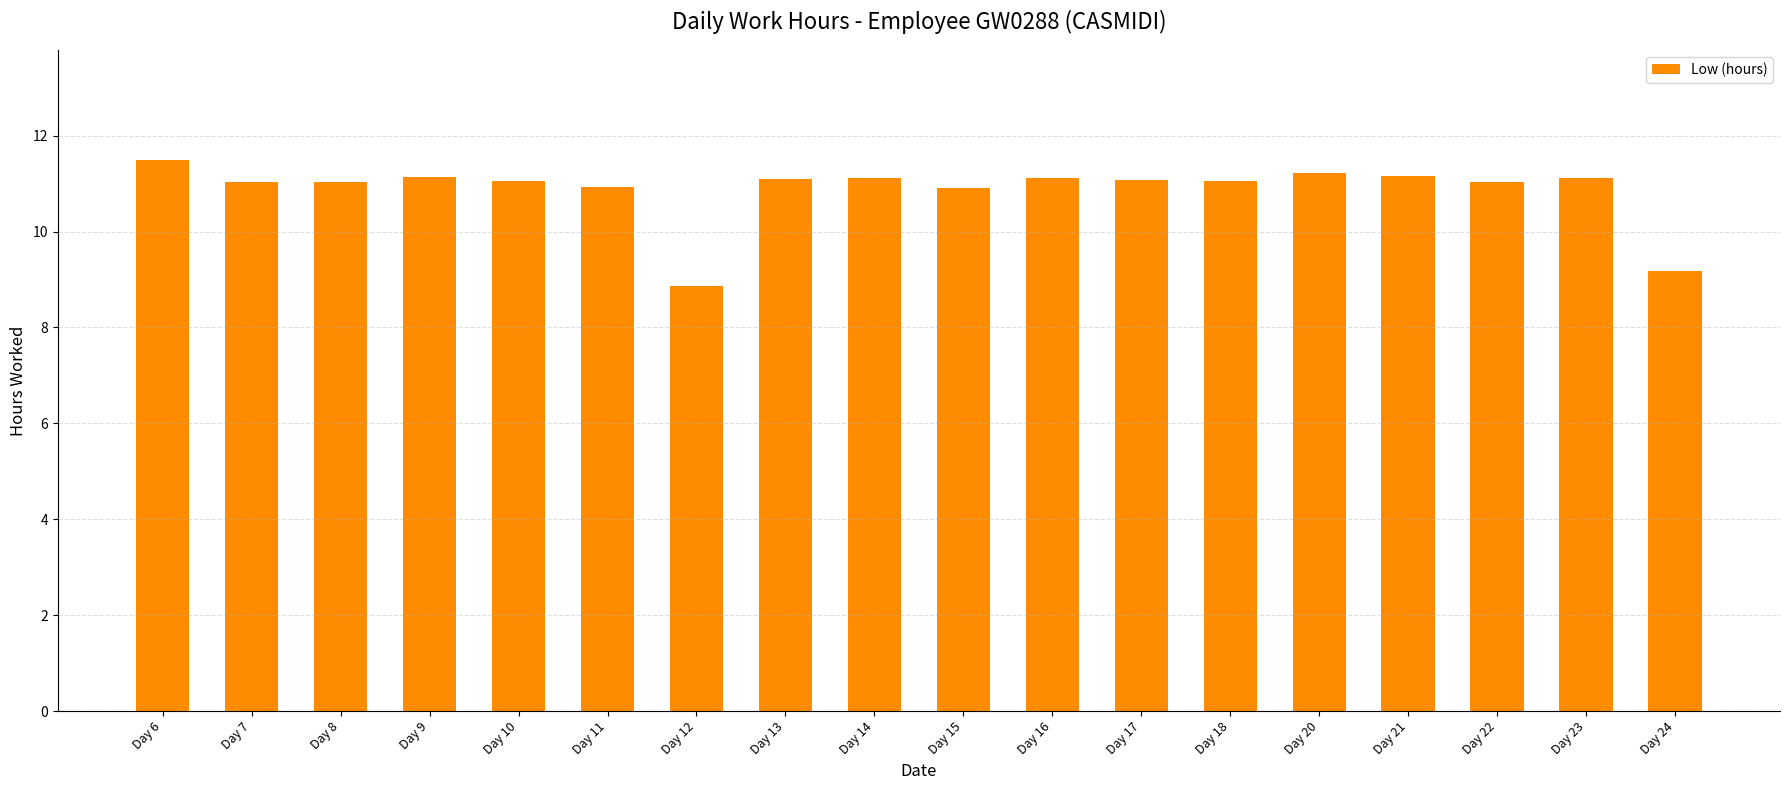

What is the change in value from Day 11 to Day 17?

+0.1